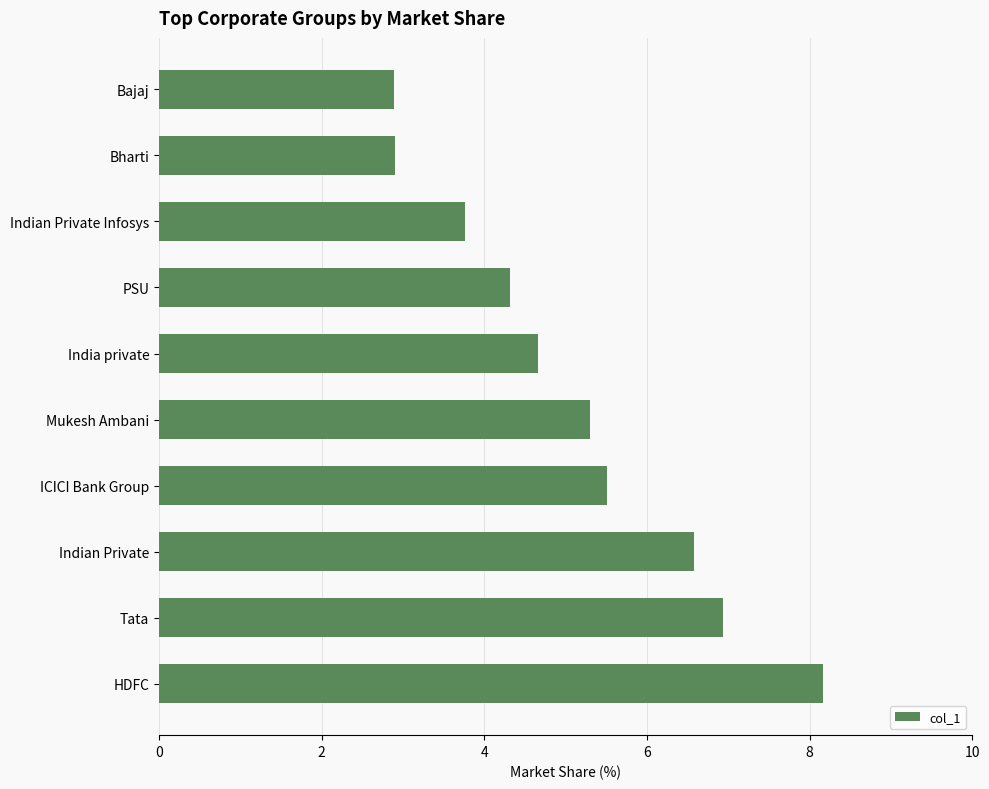

Are the bars grouped side by side (vs. stacked)?

No